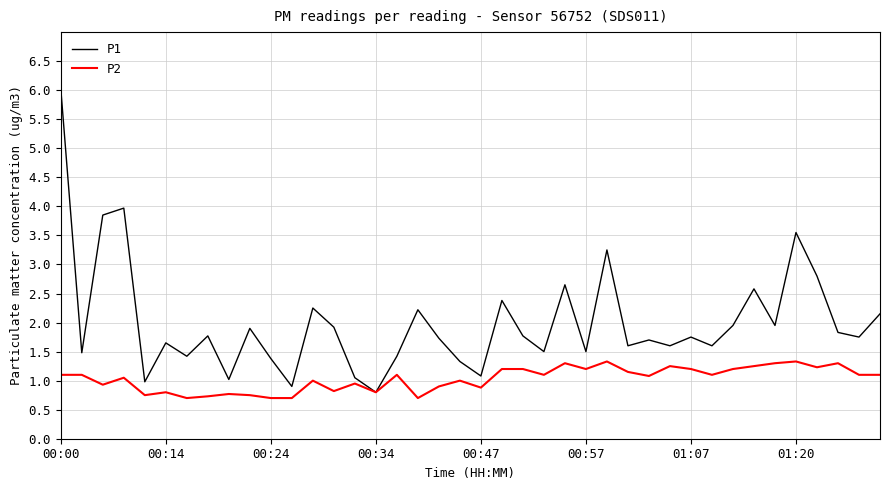

Which series has the largest range (max minus min)?

P1